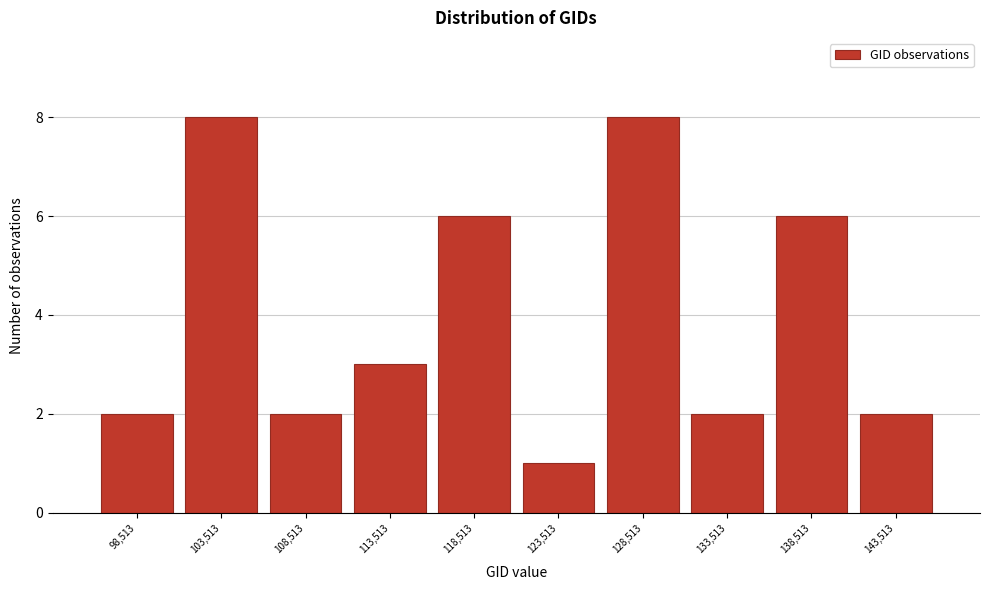

Reading left to right, transcribe all the data shown in this chart.

98,513=2	103,513=8	108,513=2	113,513=3	118,513=6	123,513=1	128,513=8	133,513=2	138,513=6	143,513=2